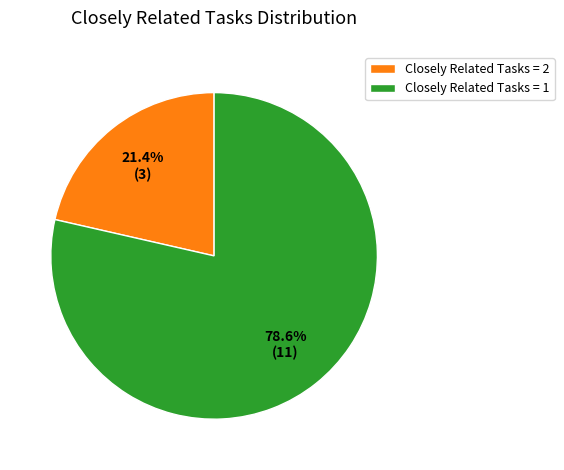

Which slice is the largest?

Closely Related Tasks = 1